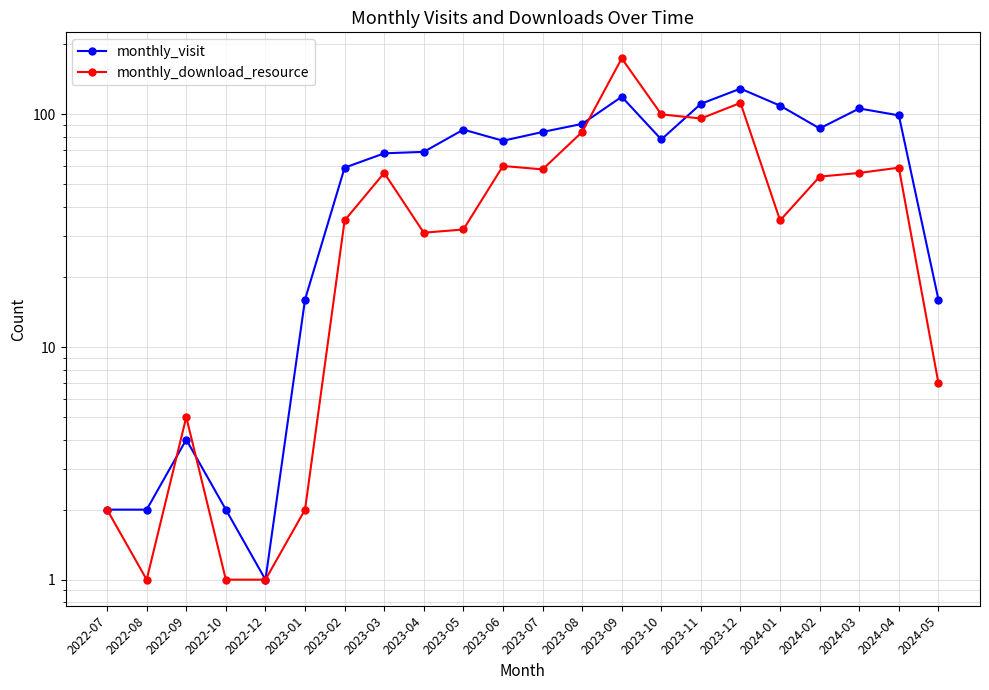

At 2024-01, list the series in order from smallest to largest.

monthly_download_resource, monthly_visit